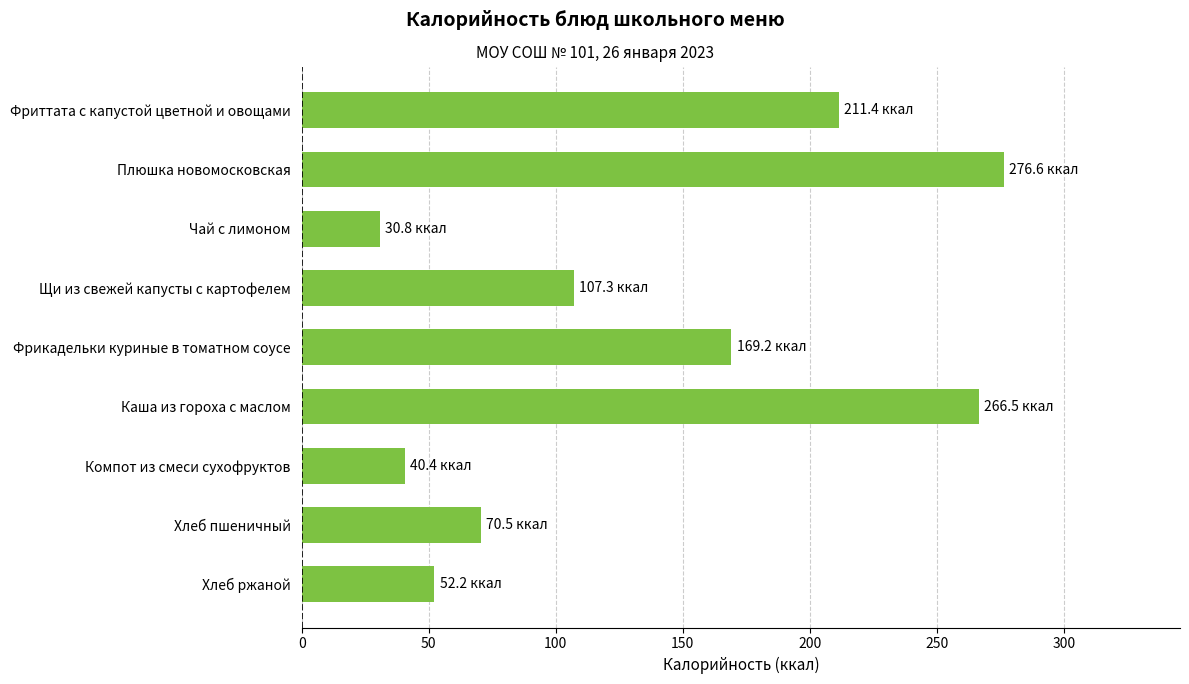

How many data points are above 107?

5